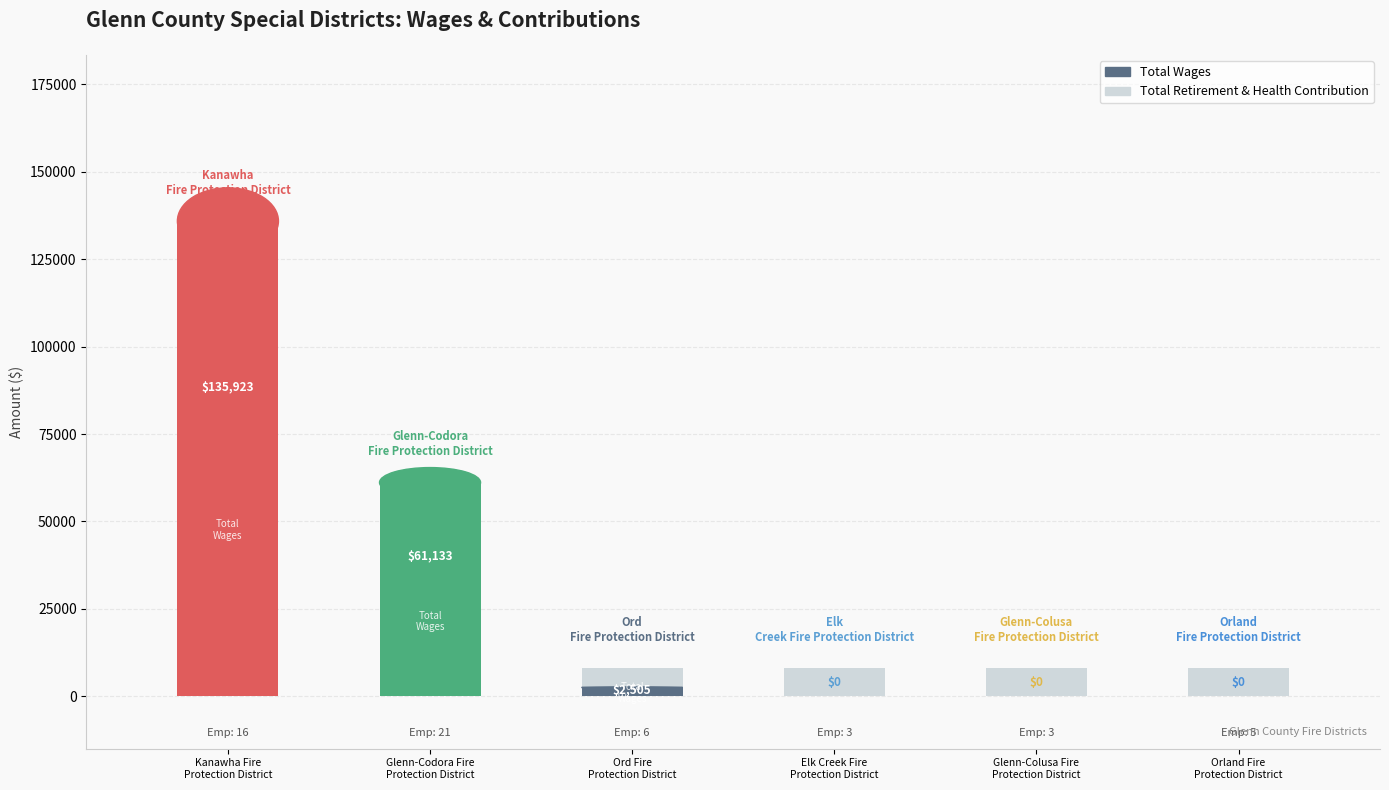

What is the label of the 2nd bar from the left?

Glenn-Codora Fire
Protection District